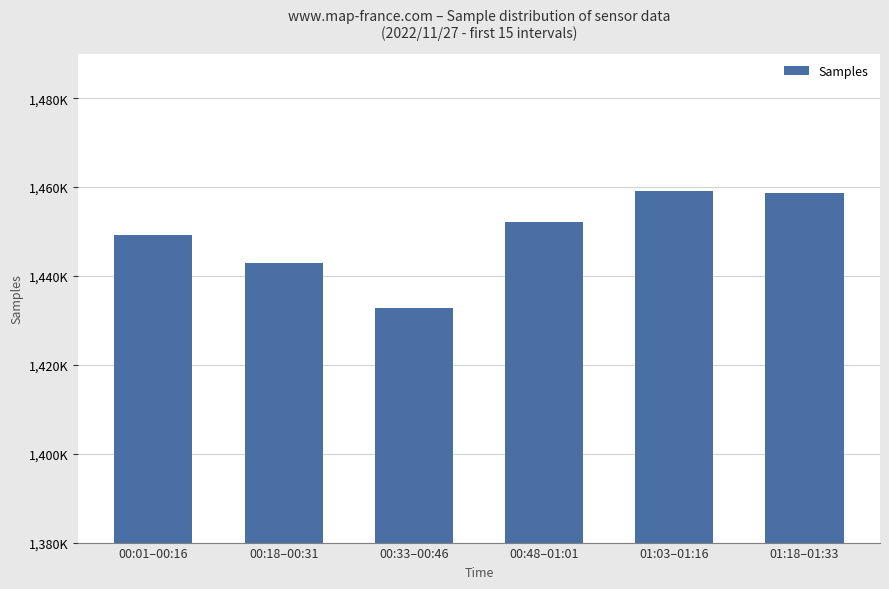

Where does the data first go above 1452086?

01:03–01:16